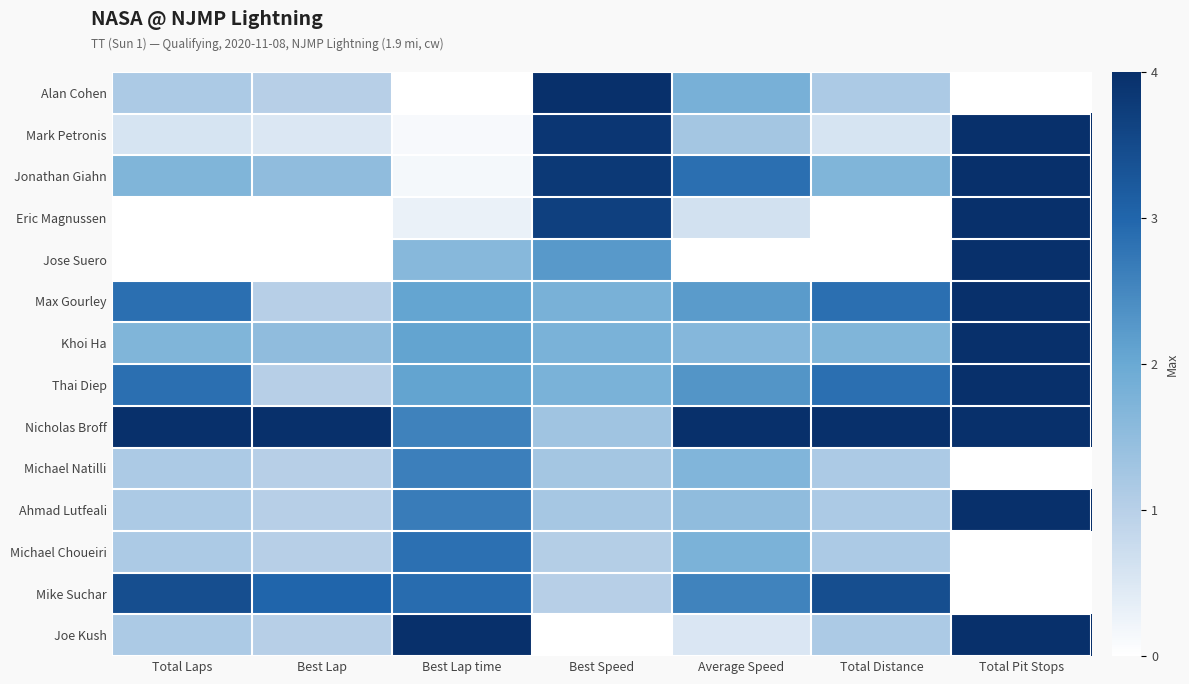

Between Best Lap and Total Laps, which is larger?

Total Laps